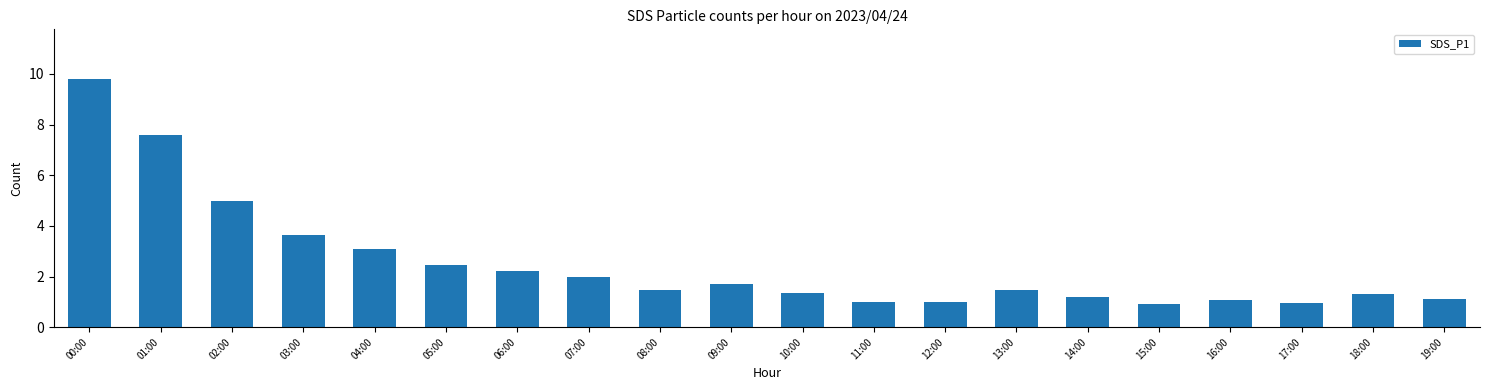

Approximately how many times larger is the value at 09:00 compared to 19:00?

1.5